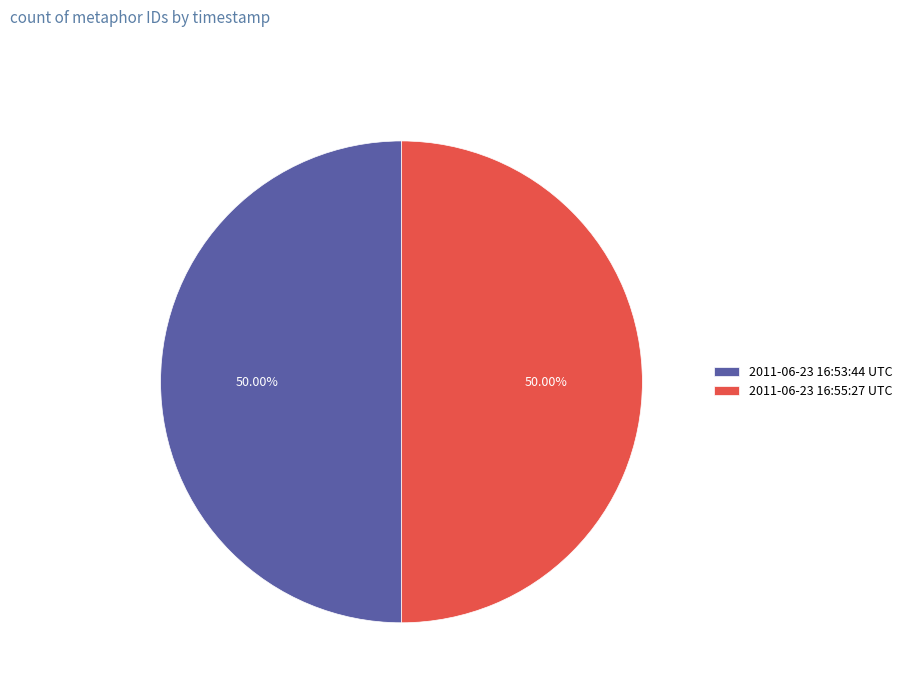

To the nearest percent, what is the combined percentage of 2011-06-23 16:53:44 UTC and 2011-06-23 16:55:27 UTC?

100%